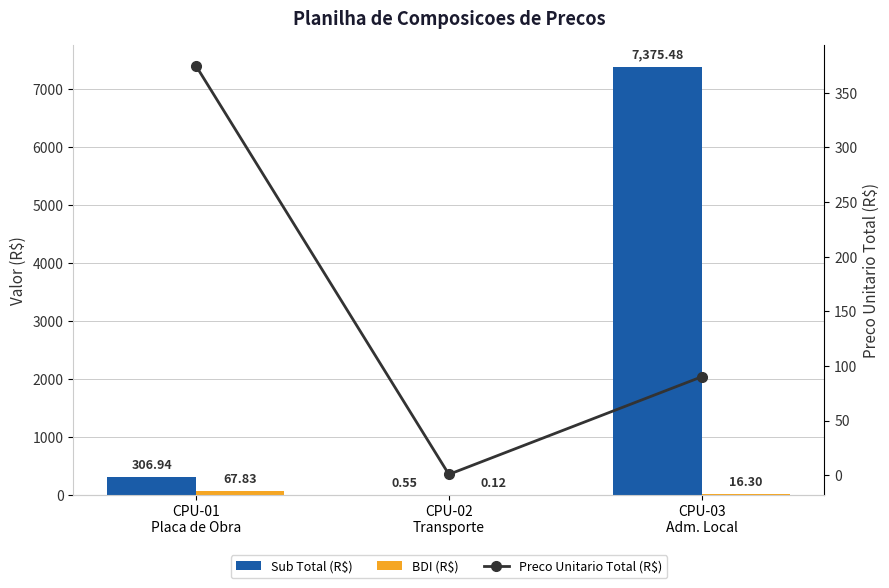

What is the label of the 3rd bar from the right?

CPU-01
Placa de Obra